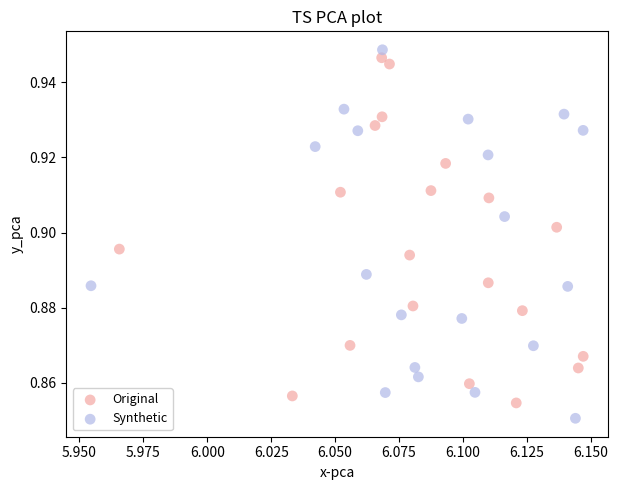

Which series contains the lowest Y value?

Synthetic